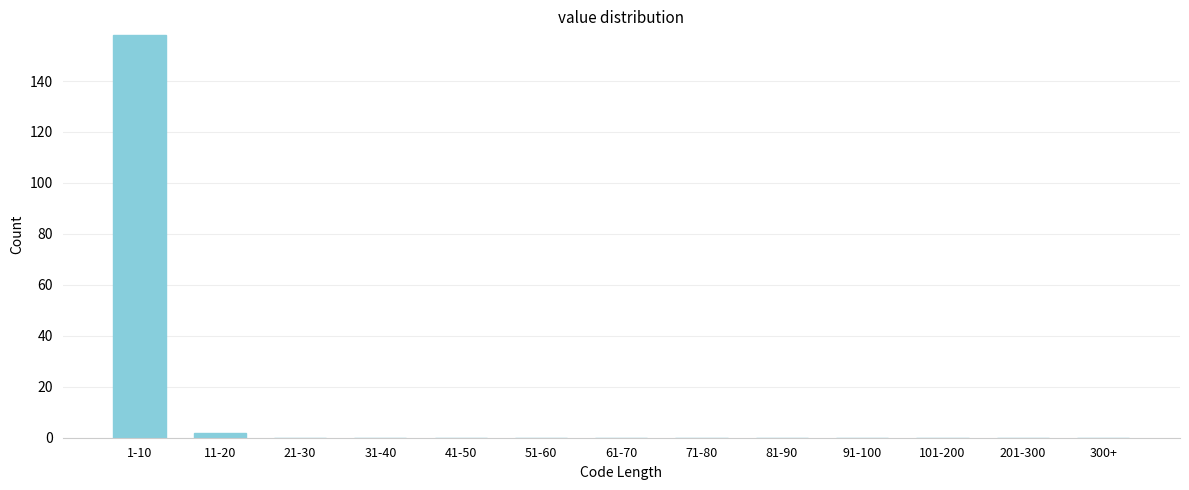

Reading right to left, what are all the values shown in this chart?

300+=0	201-300=0	101-200=0	91-100=0	81-90=0	71-80=0	61-70=0	51-60=0	41-50=0	31-40=0	21-30=0	11-20=2	1-10=158